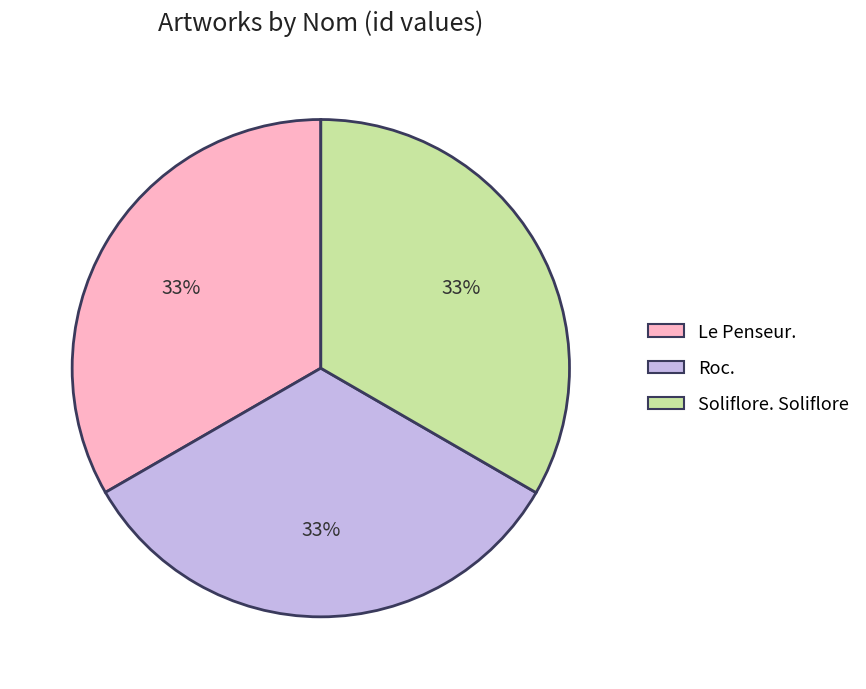

Approximately how many times larger is the value at Soliflore. Soliflore compared to Le Penseur.?

1.0